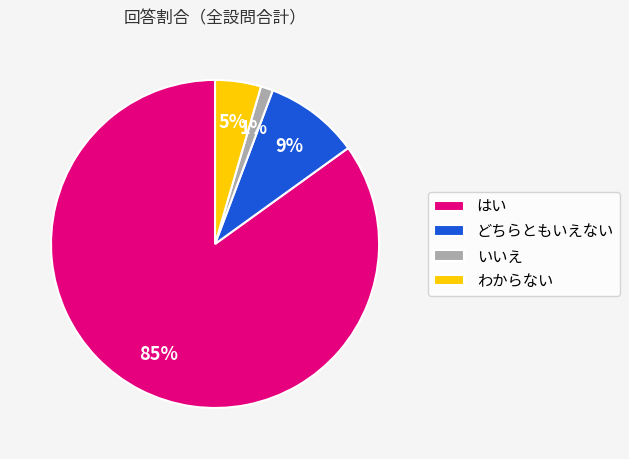

Does どちらともいえない represent more than half of the total?

No